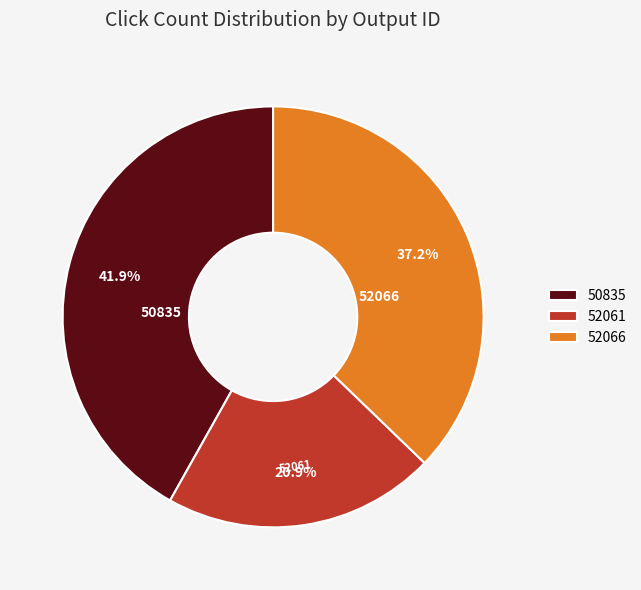

To the nearest percent, what is the average slice percentage?

33%